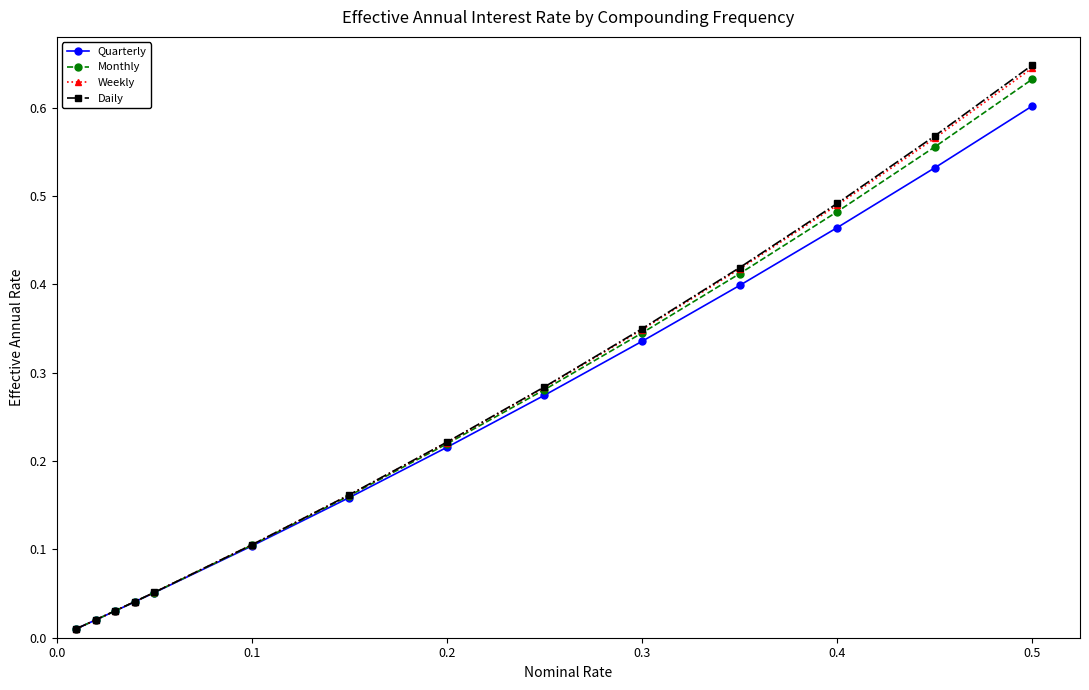

Is this an area chart (filled region under the line)?

No